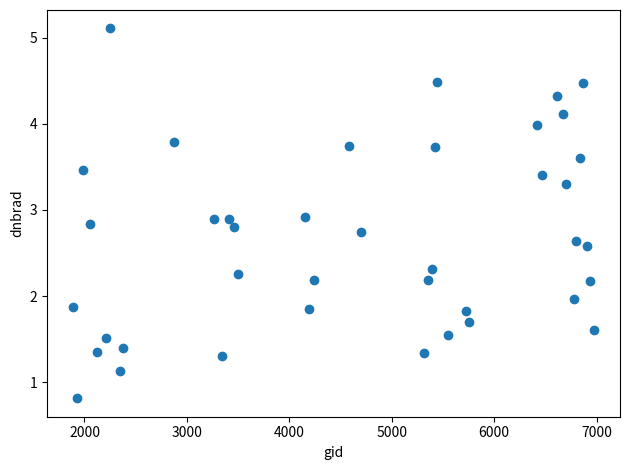

What is the range of Y values (max minus min)?

4.3